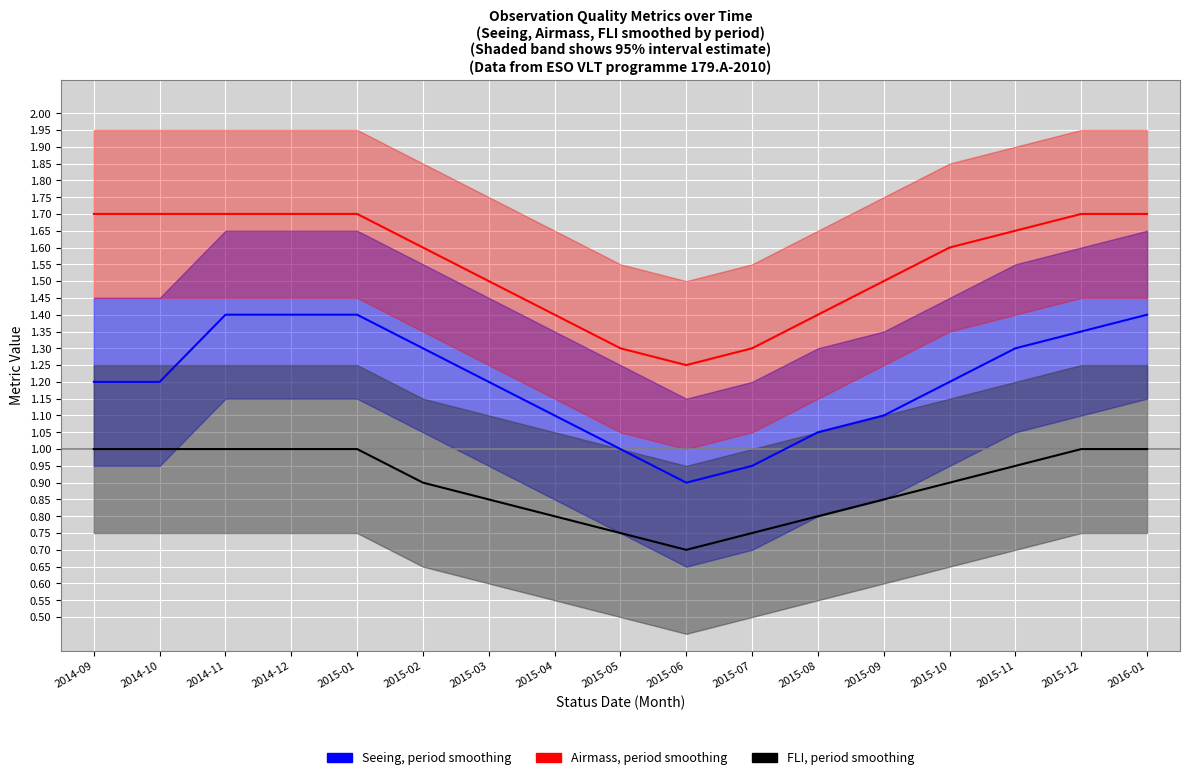

What is the total value across all series at 2014-09?

3.9